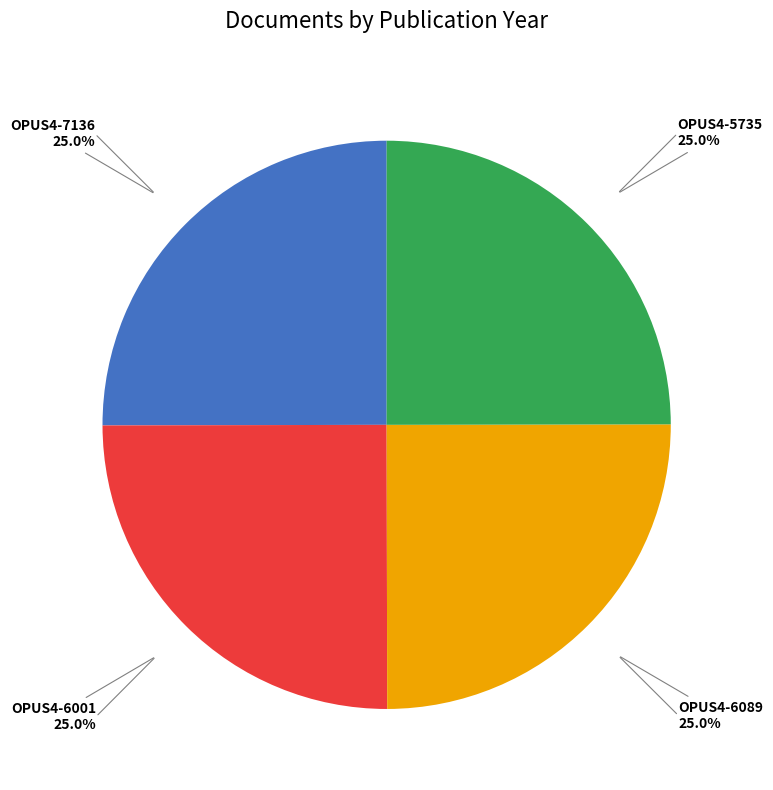

Does any single category account for the majority?

No